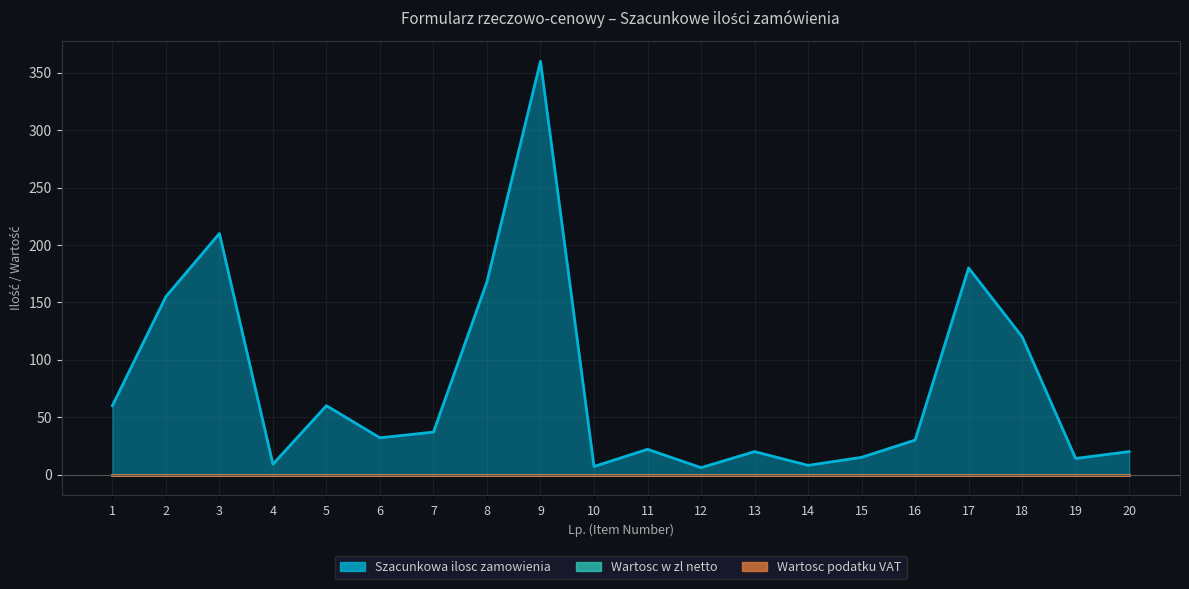

True or false: Szacunkowa ilosc zamowienia and Wartosc w zl netto intersect in this chart.

False